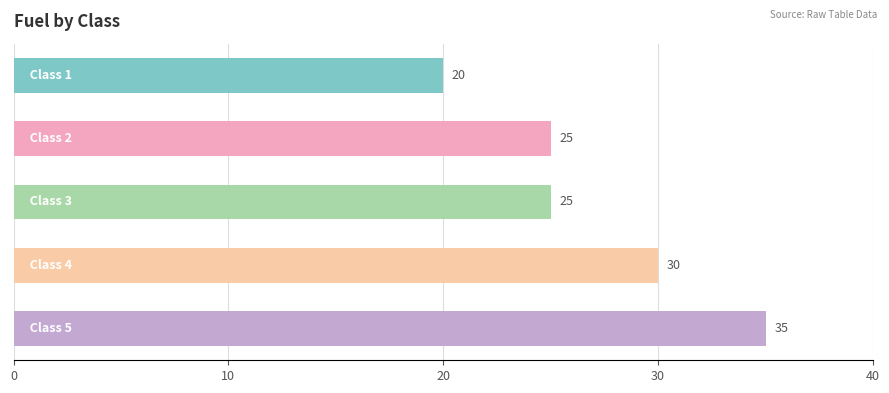

Reading bottom to top, list all the values displayed in this chart.

35	30	25	25	20